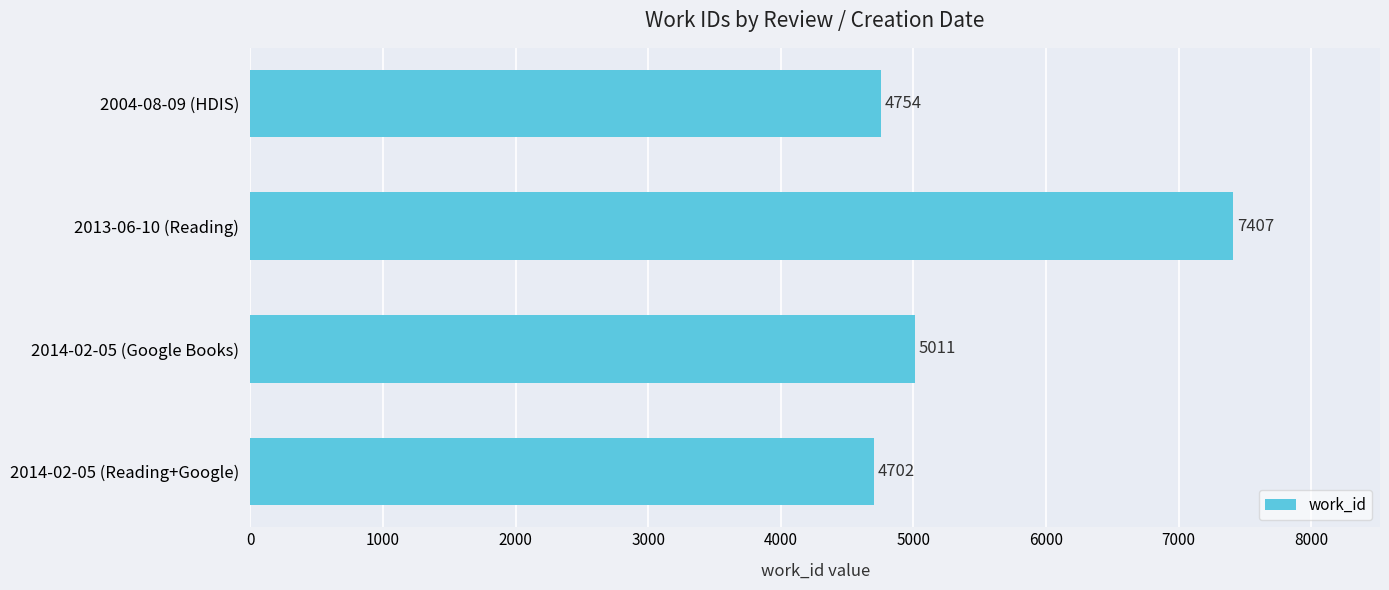

List the labels in order of value, smallest first.

2014-02-05 (Reading+Google), 2004-08-09 (HDIS), 2014-02-05 (Google Books), 2013-06-10 (Reading)